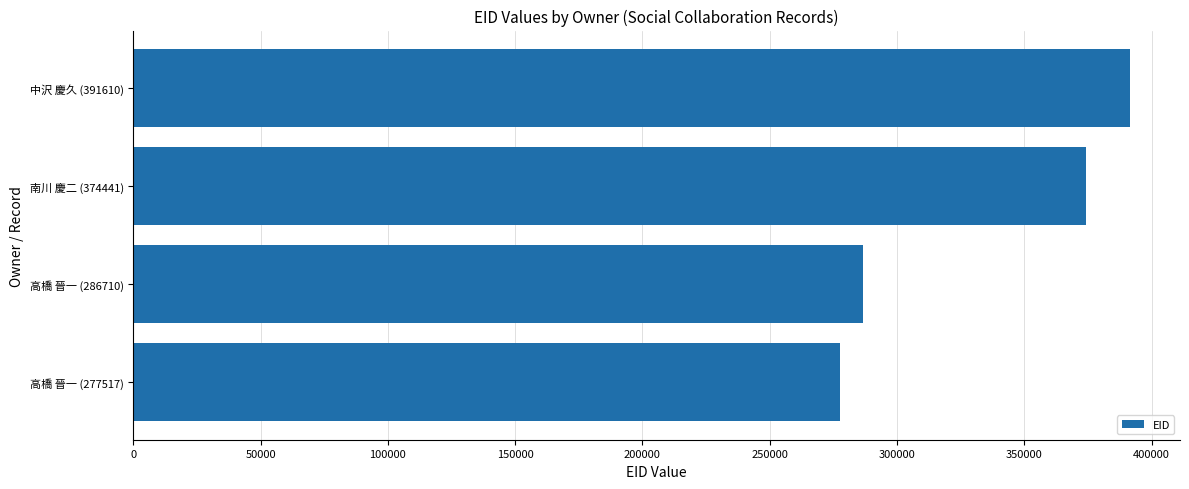

At which label is the value closest to 334563?

南川 慶二 (374441)